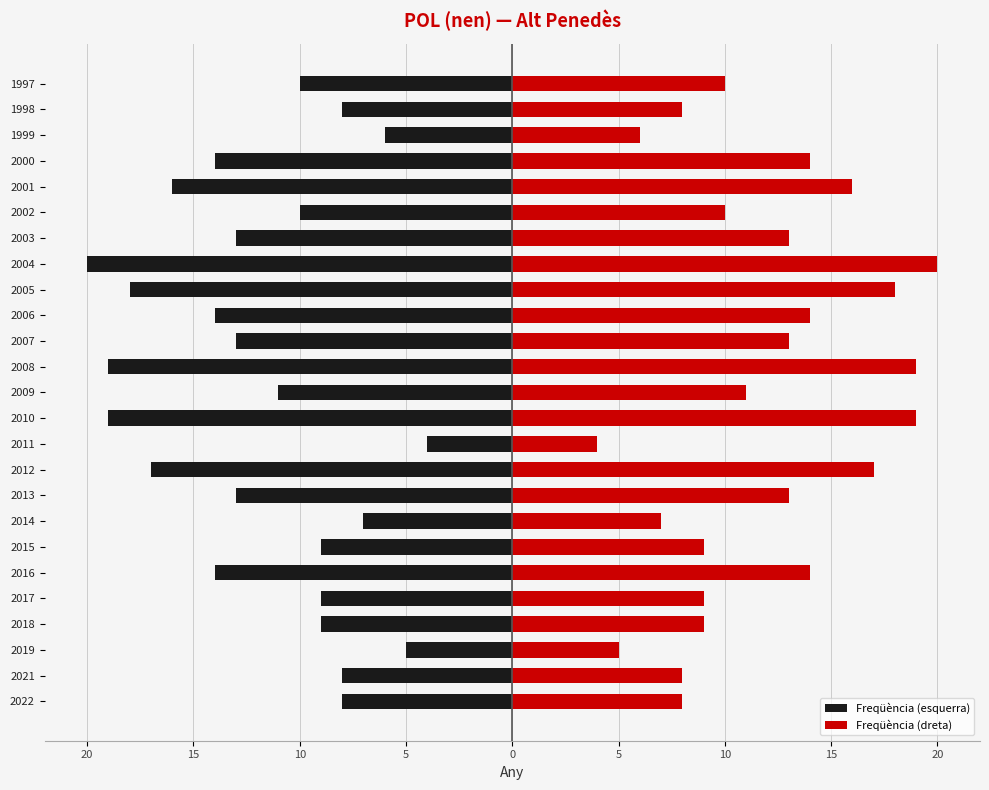

Is it true that Freqüència (esquerra) equals -13 at 2018?

False